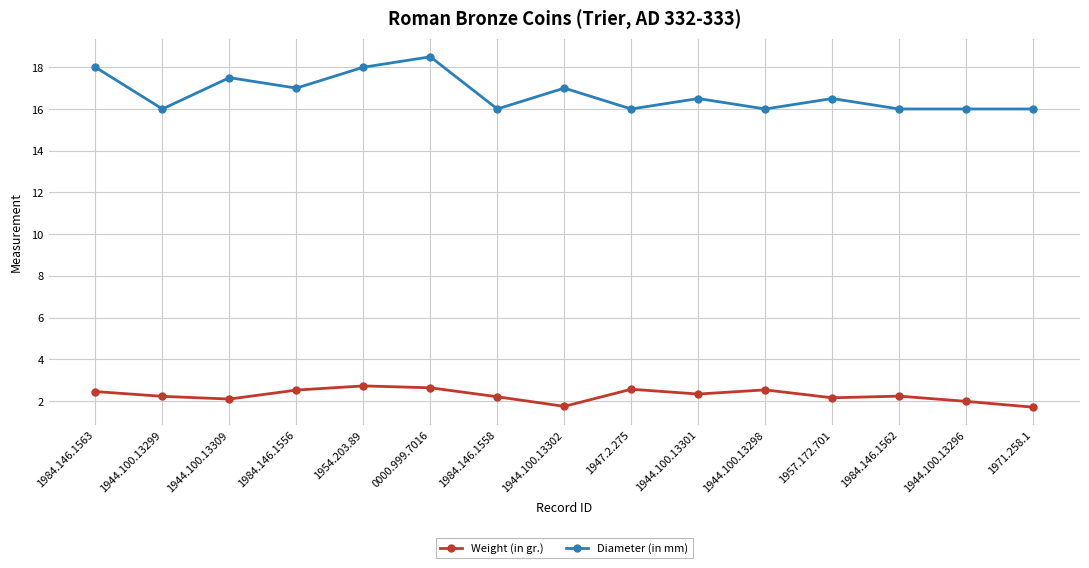

How many lines are shown in the chart?

2